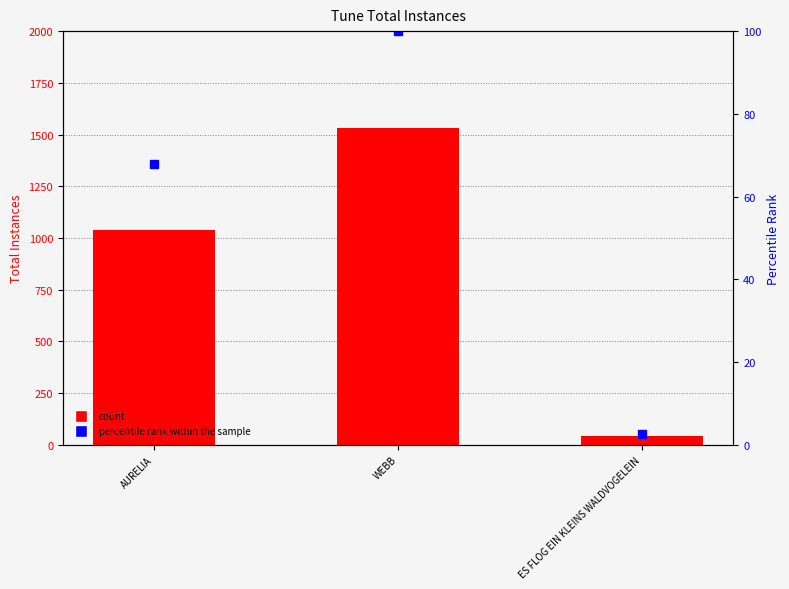

Rank the series by their average value, from highest to lowest.

count, percentile rank within the sample